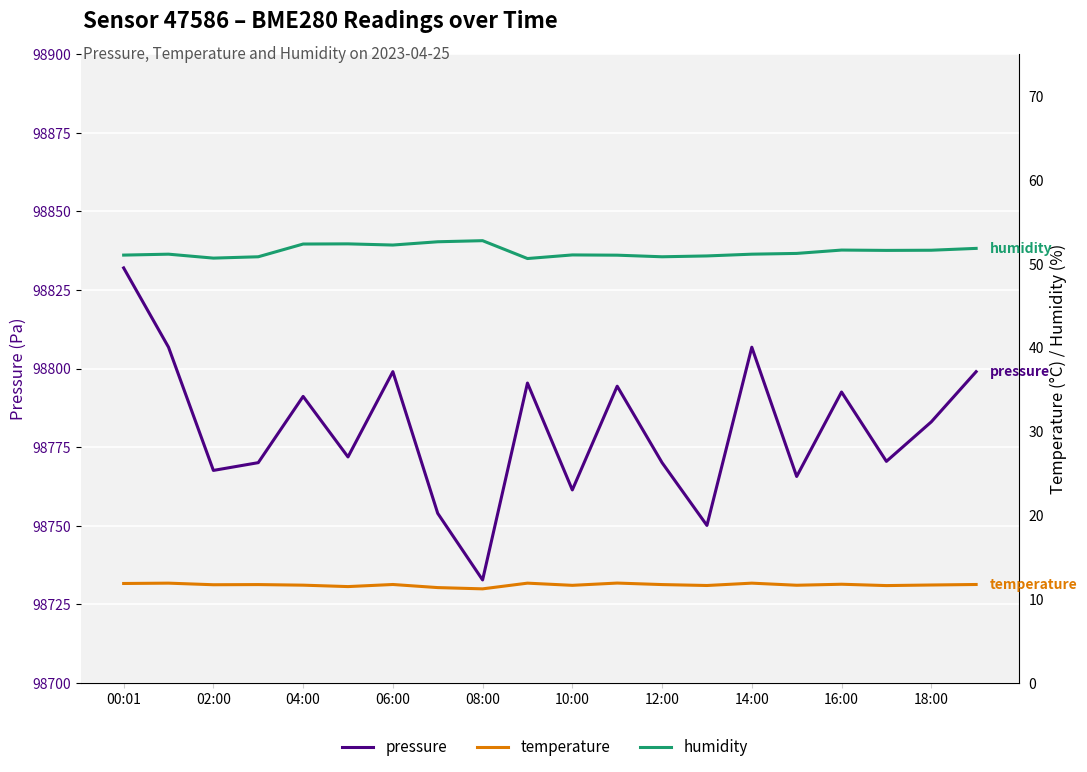

How many data points in pressure are above 98783?

10